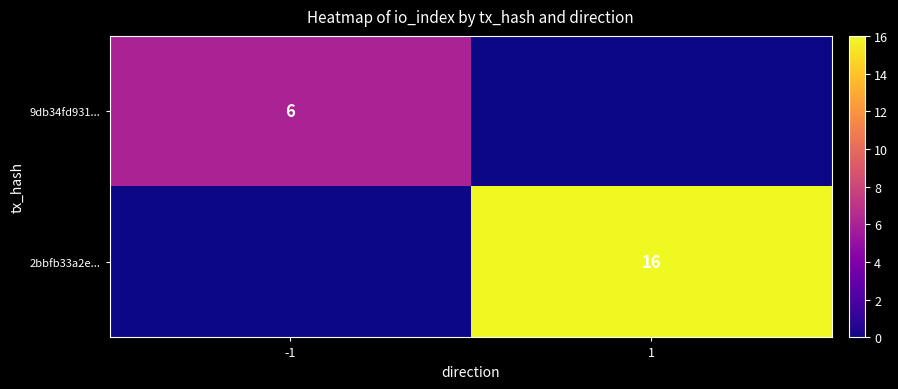

How many data points does each series have?

2